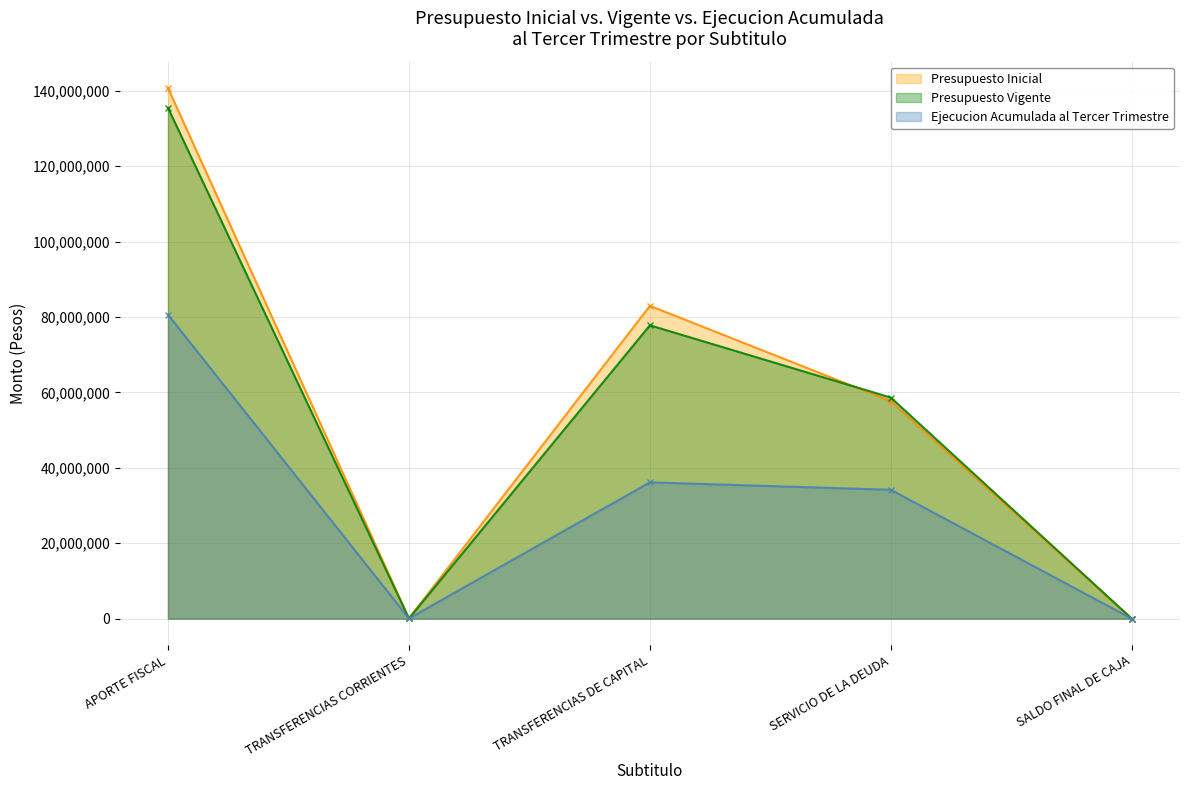

True or false: Ejecucion Acumulada al Tercer Trimestre and Presupuesto Inicial cross at least once.

False